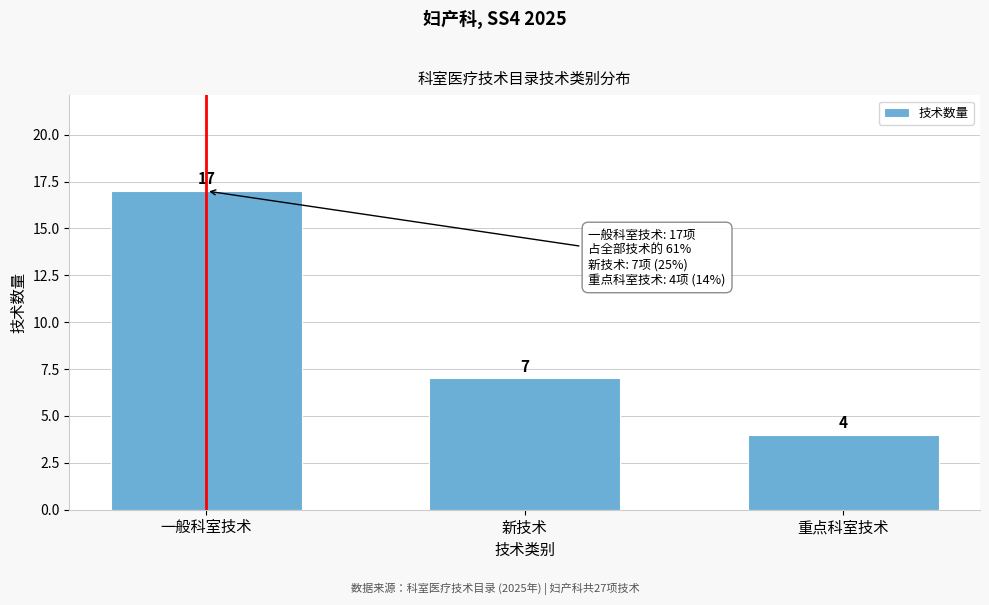

Reading left to right, extract all data points from this chart.

17	7	4